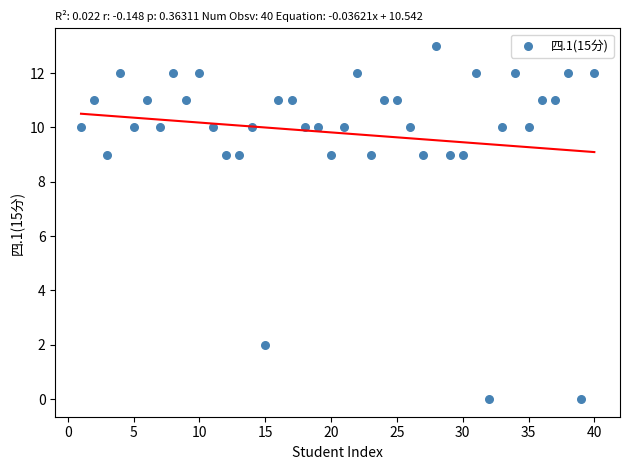

What is the range of Y values (max minus min)?

13